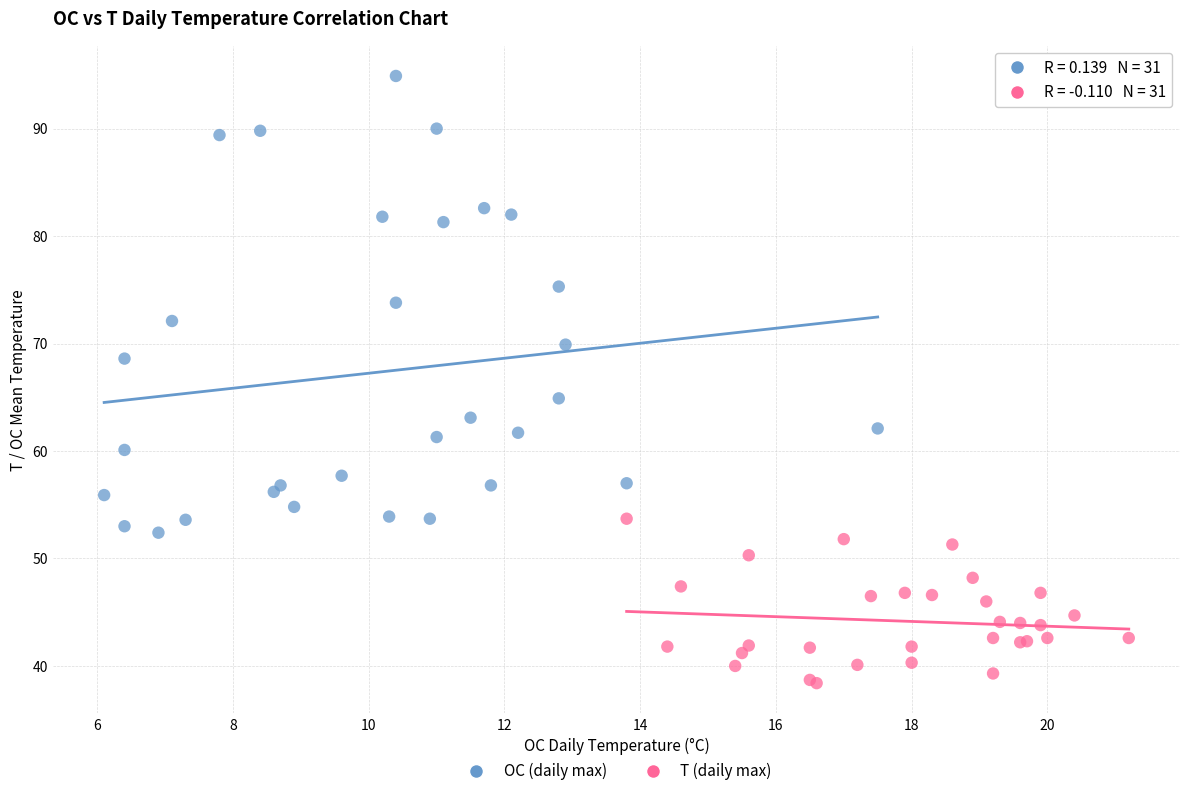

Which series reaches the minimum Y coordinate?

T (daily max)